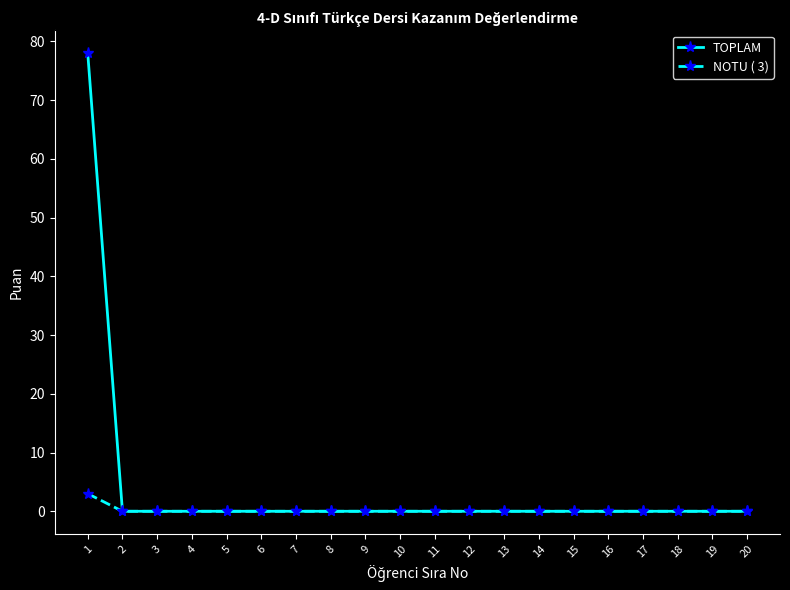

The value of TOPLAM at 1 is 78. True or false?

True